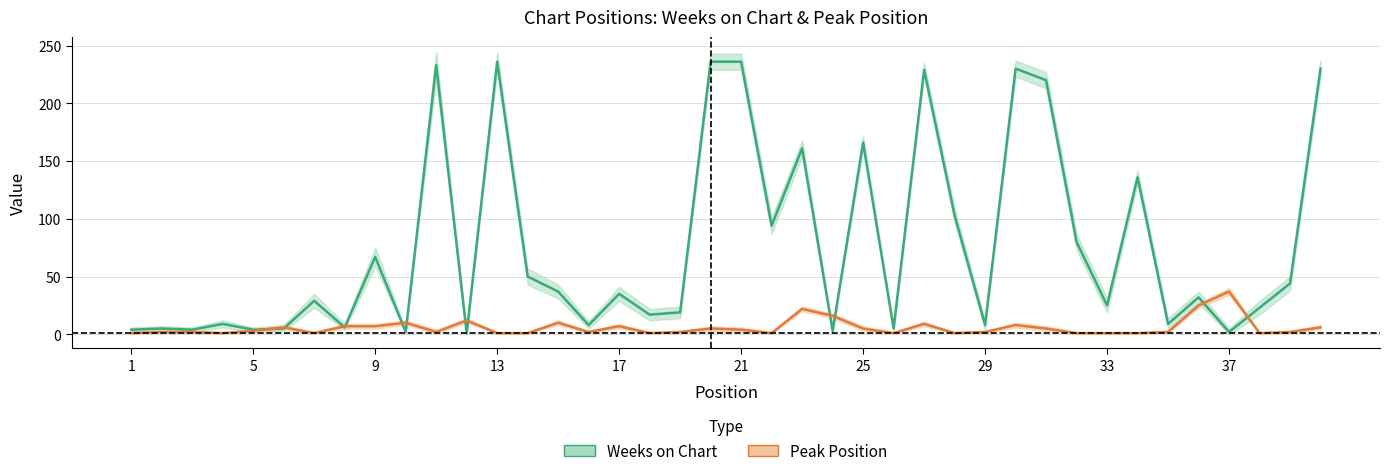

List the series in order of their peak value, lowest first.

Peak Position, Weeks on Chart